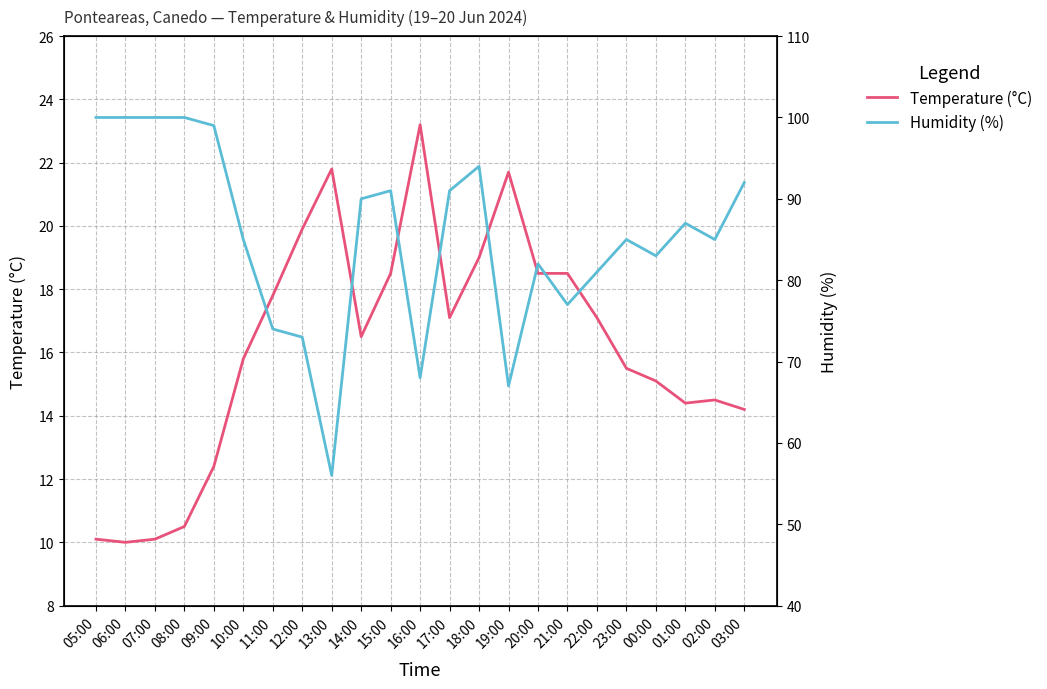

At how many categories does at least one series exceed 86?

11